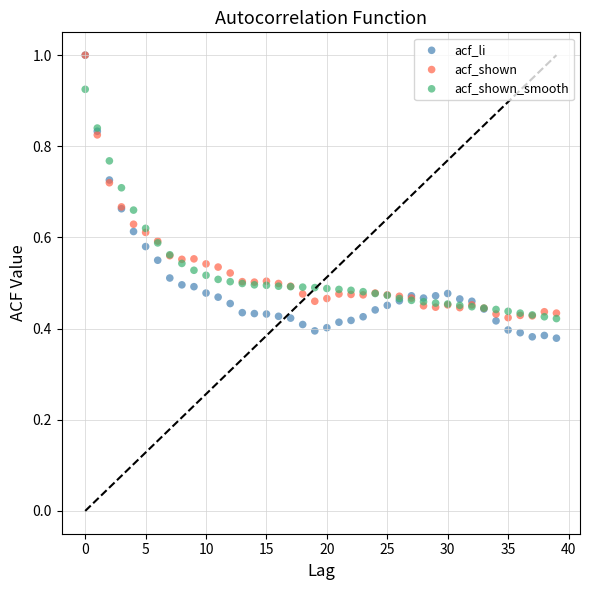

Which series has the largest Y range (max minus min)?

acf_li